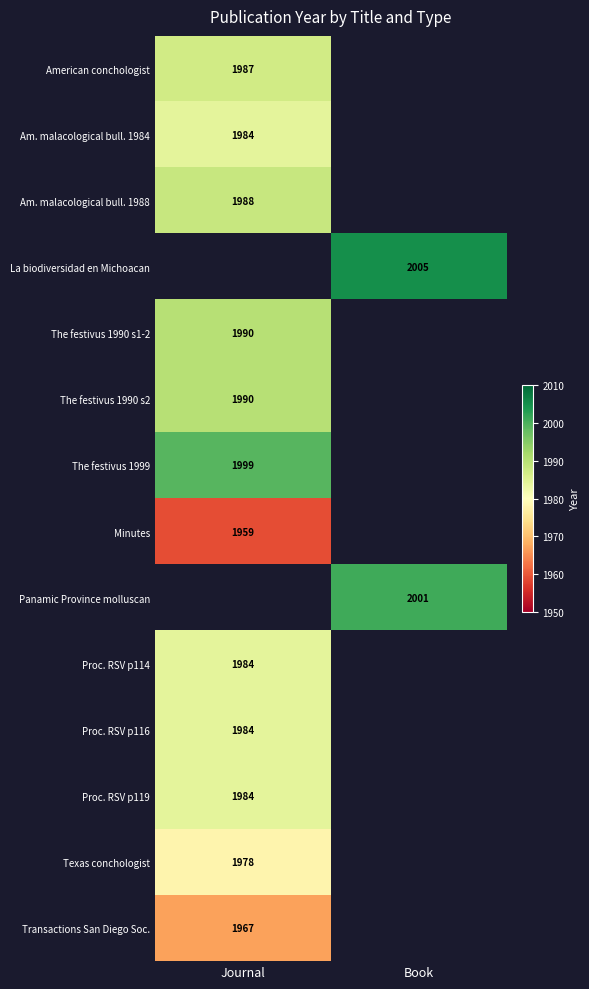

Is it true that The festivus 1990 s2 equals 3162 at Journal?

False